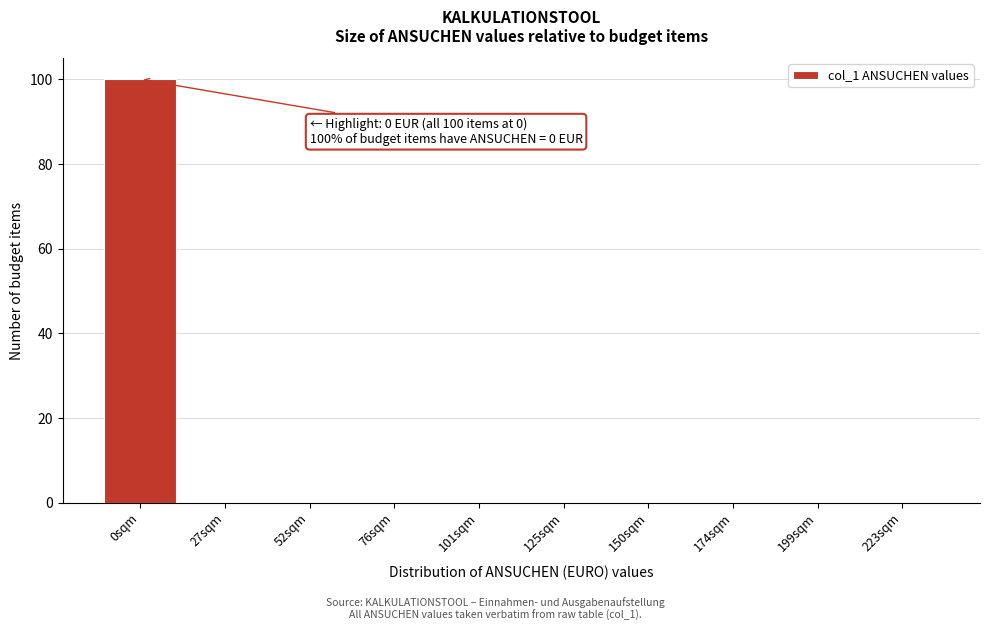

Reading left to right, list all the values displayed in this chart.

0sqm=100	27sqm=0	52sqm=0	76sqm=0	101sqm=0	125sqm=0	150sqm=0	174sqm=0	199sqm=0	223sqm=0